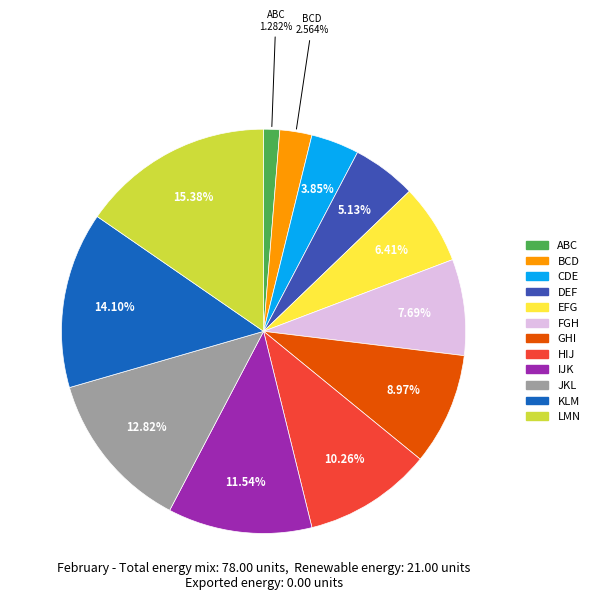

Is it true that FGH is 8% of the pie?

True